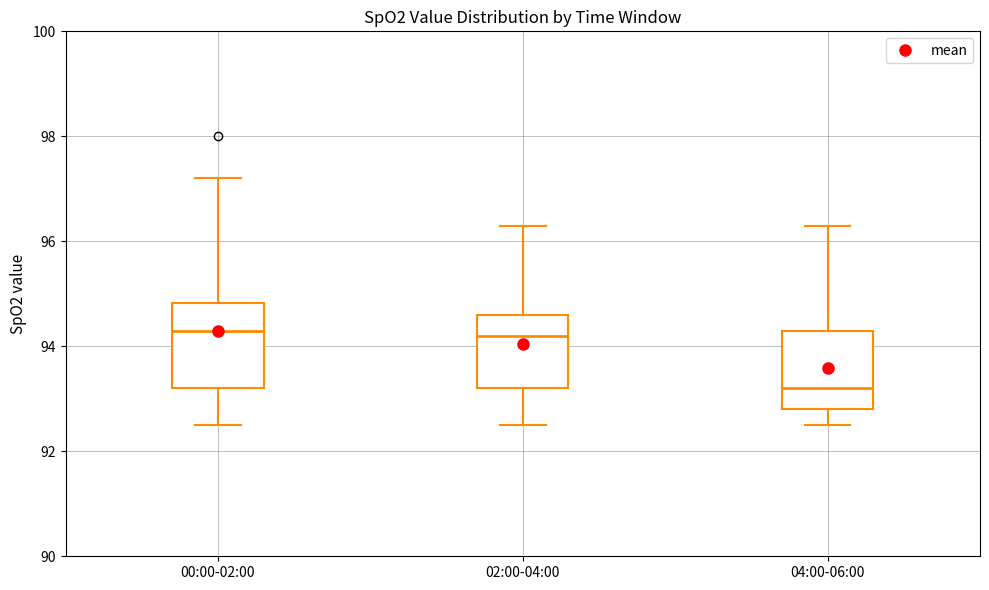

Reading left to right, read every box against the y-axis: the position of its median line, the range the box covers, and the ends of its whiskers. The values are not printed on the chart, so give them approximately, as read against the axis.

00:00-02:00: median 94.4, box 93.2 to 94.8, whiskers 92.6 to 97.2
02:00-04:00: median 94.2, box 93.2 to 94.6, whiskers 92.6 to 96.4
04:00-06:00: median 93.2, box 92.8 to 94.4, whiskers 92.6 to 96.4